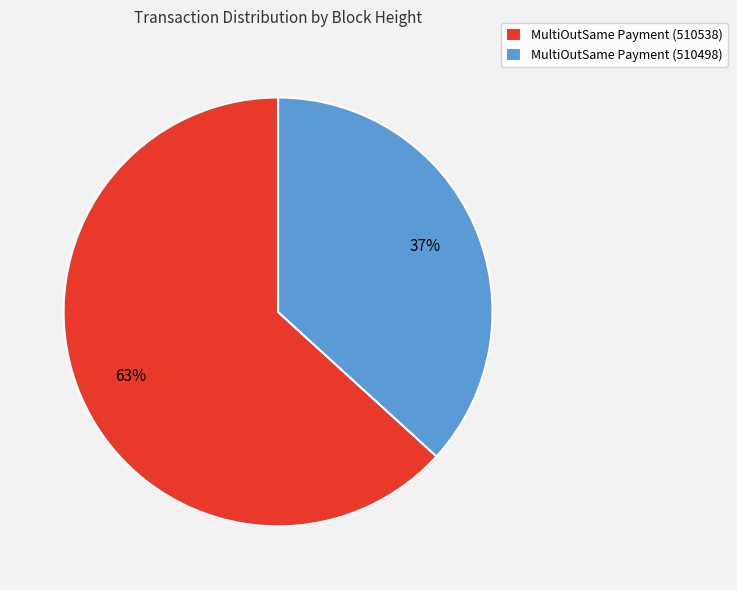

To the nearest percent, what is the difference between the MultiOutSame Payment (510498) and MultiOutSame Payment (510538) slice percentages?

26%